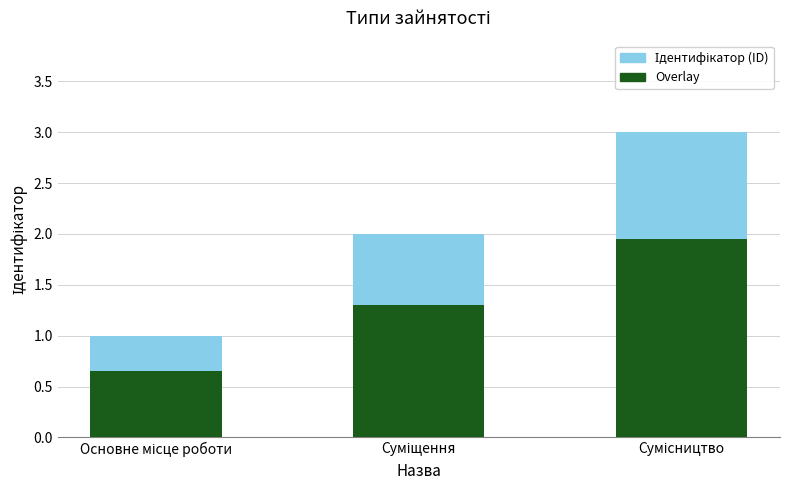

Are the bars grouped side by side (vs. stacked)?

No